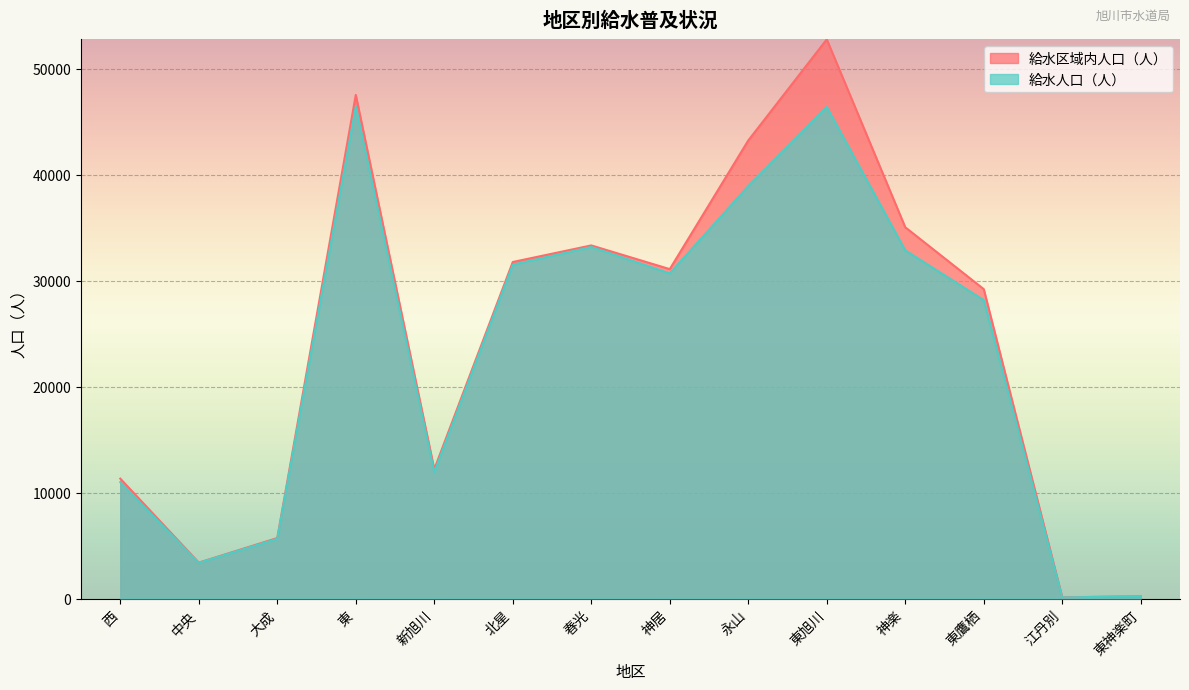

Does the chart display data point markers on the line(s)?

No